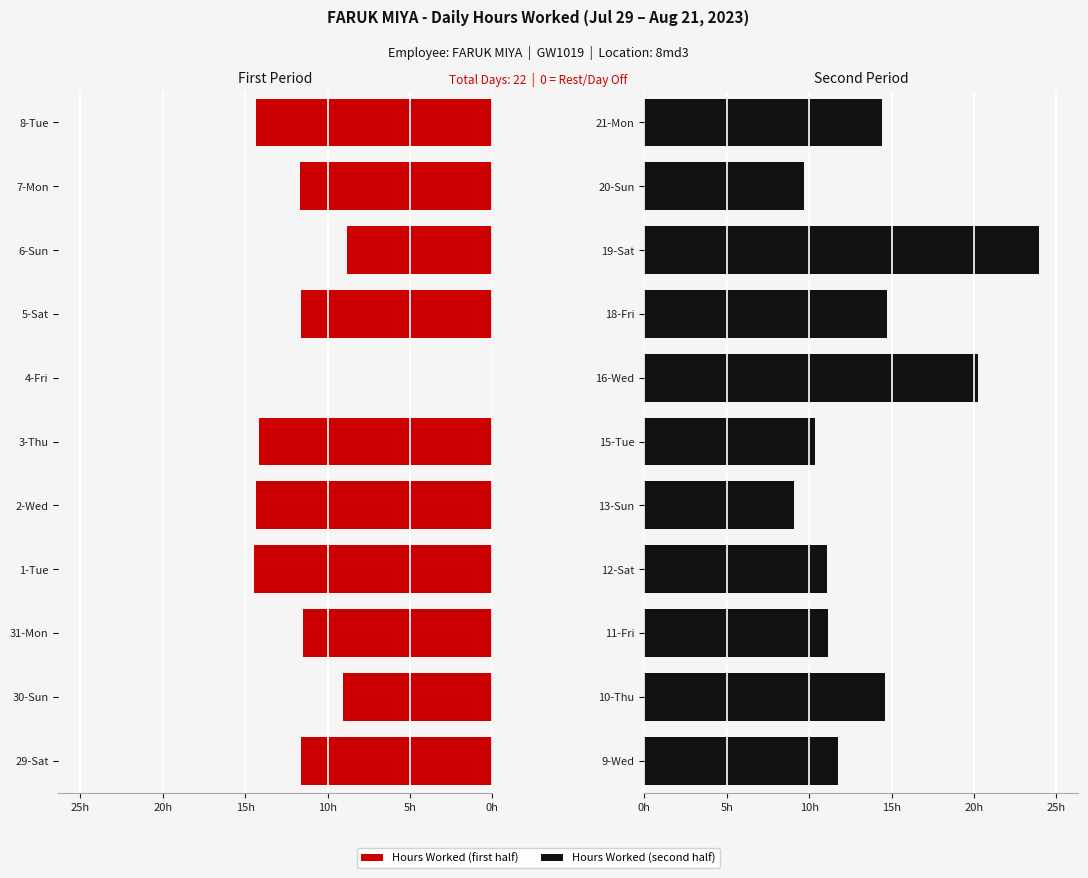

What is the label of the 1st bar from the left?

0h